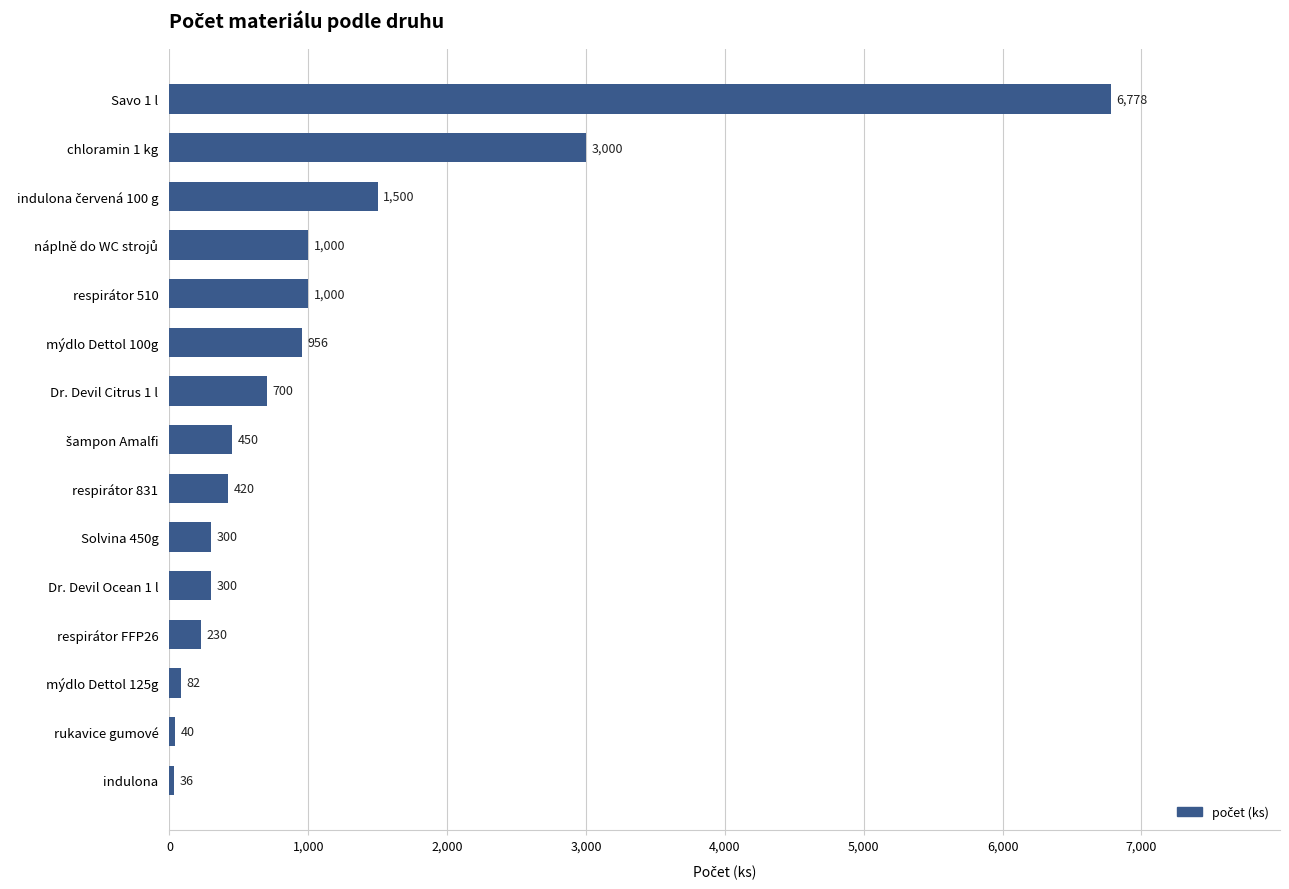

Between respirátor 510 and mýdlo Dettol 100g, which is larger?

respirátor 510